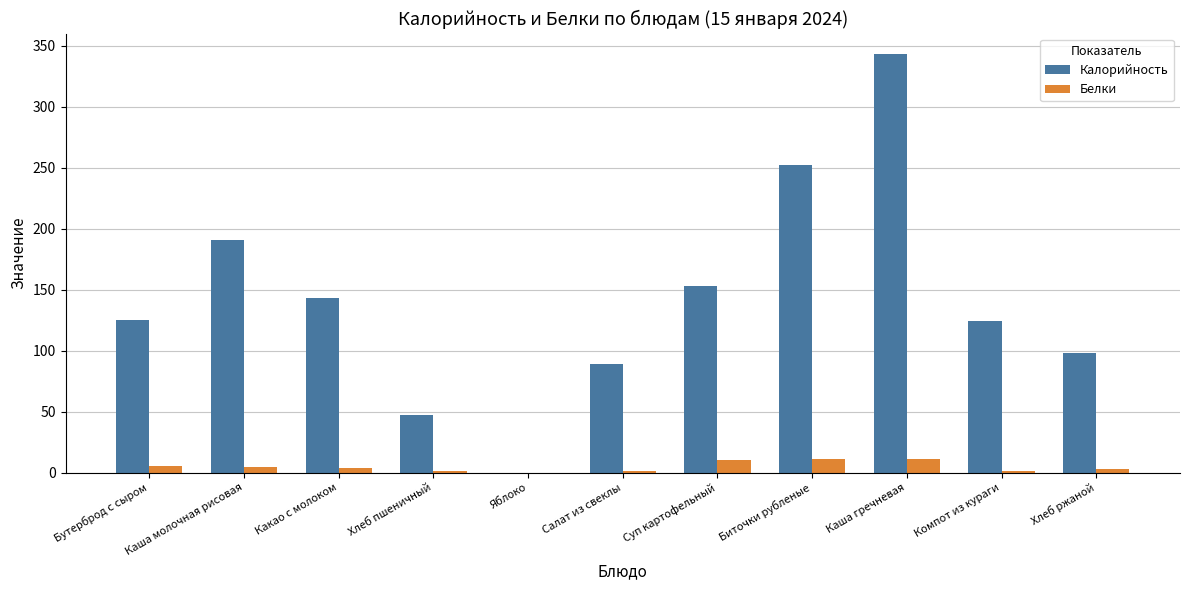

True or false: Калорийность has a value of 31.5 at Суп картофельный.

False